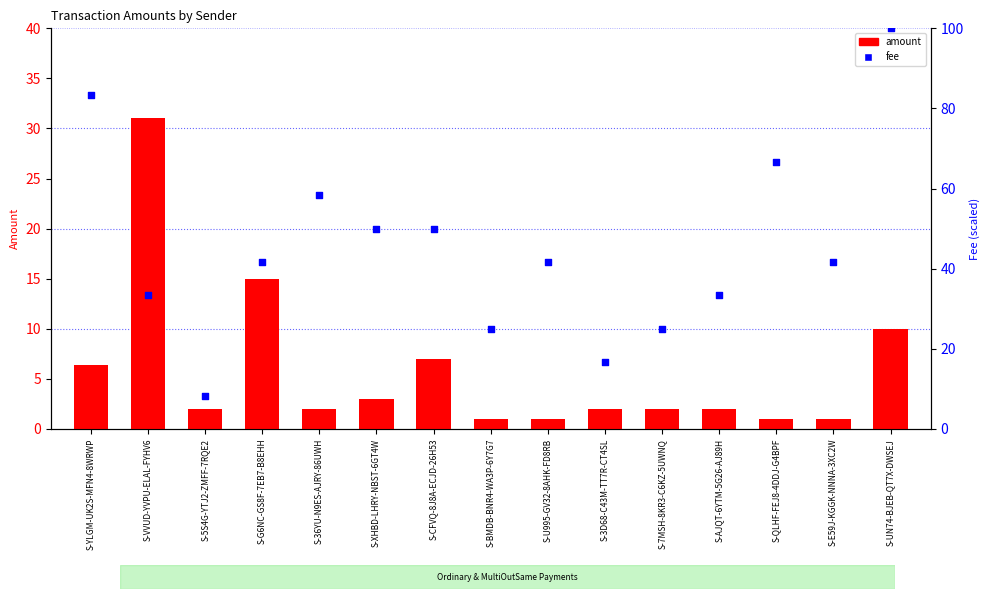

At which category is the sum across all series the highest?

S-UN74-BJEB-QT7X-DWSEJ